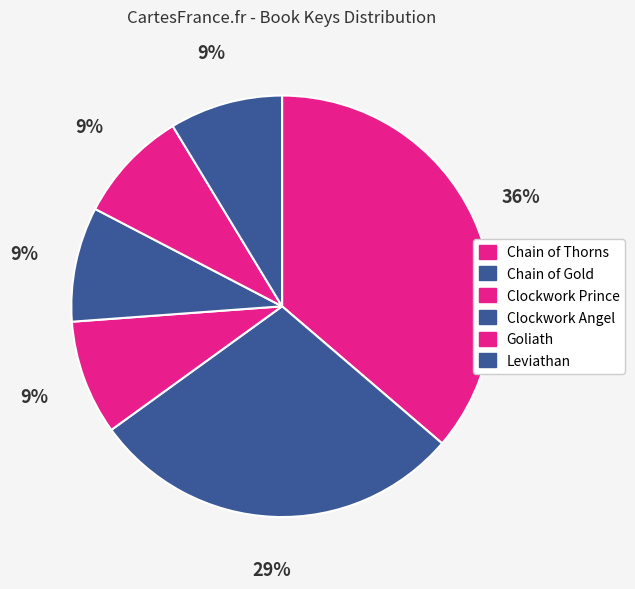

What is the total percentage of Clockwork Prince and Chain of Thorns?

45.1%